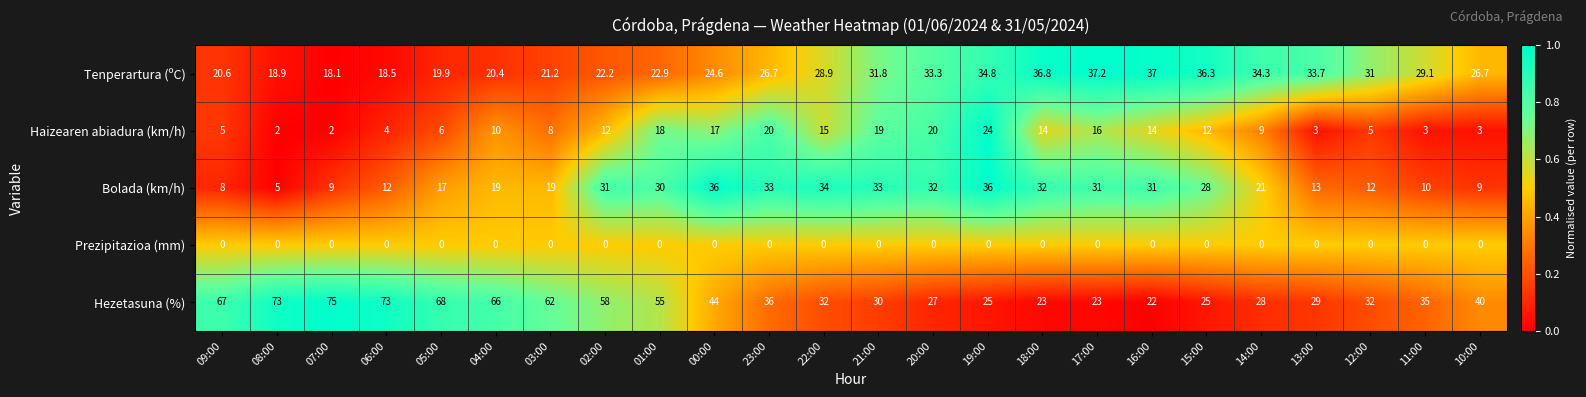

Read the Haizearen abiadura (km/h) value at 15:00.

12.0